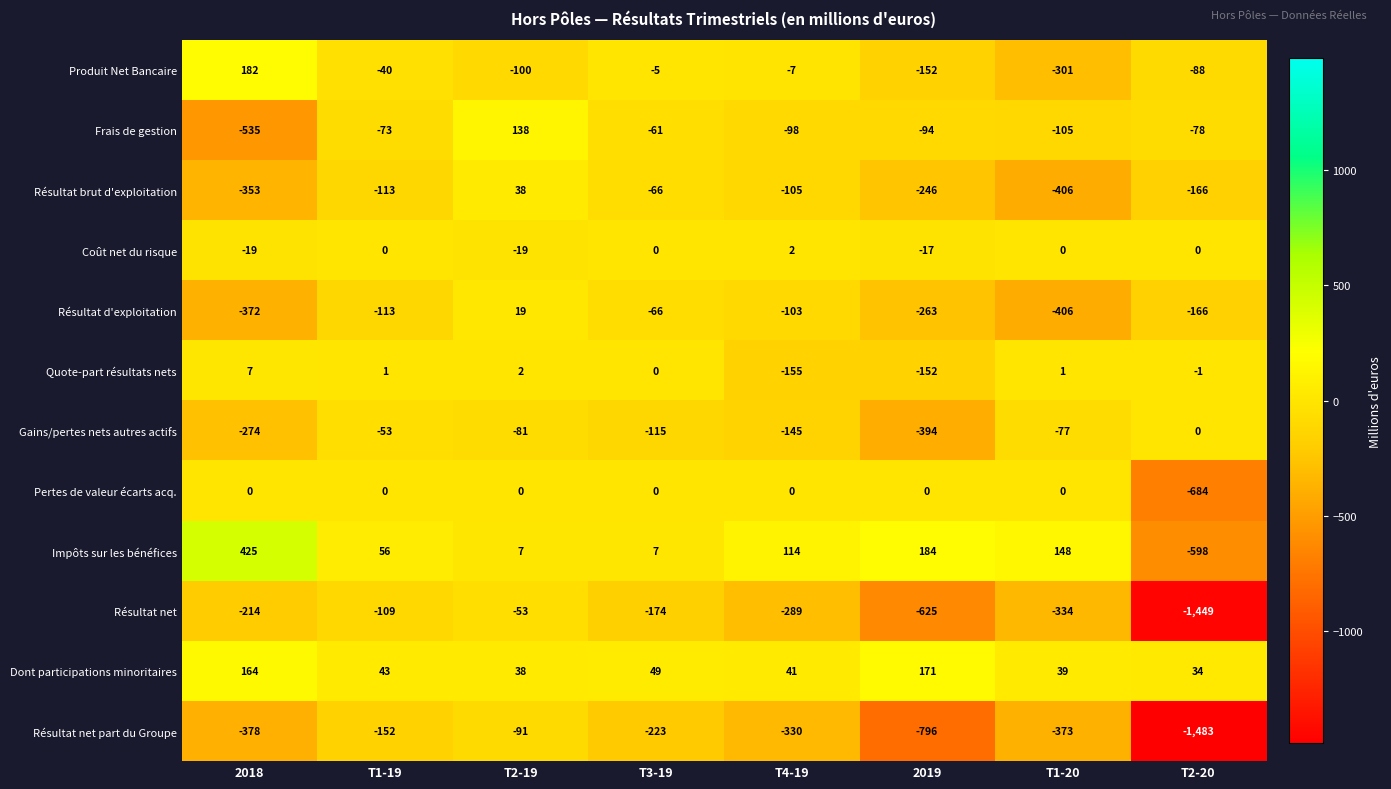

Which label corresponds to the smallest value in the chart?

T2-20